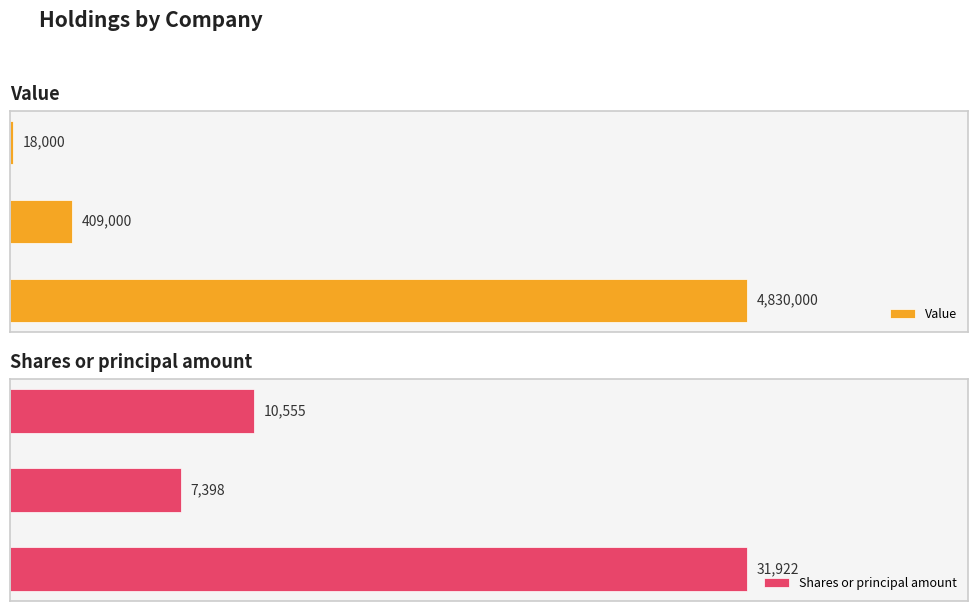

What is the sum of all Value values?

5257000